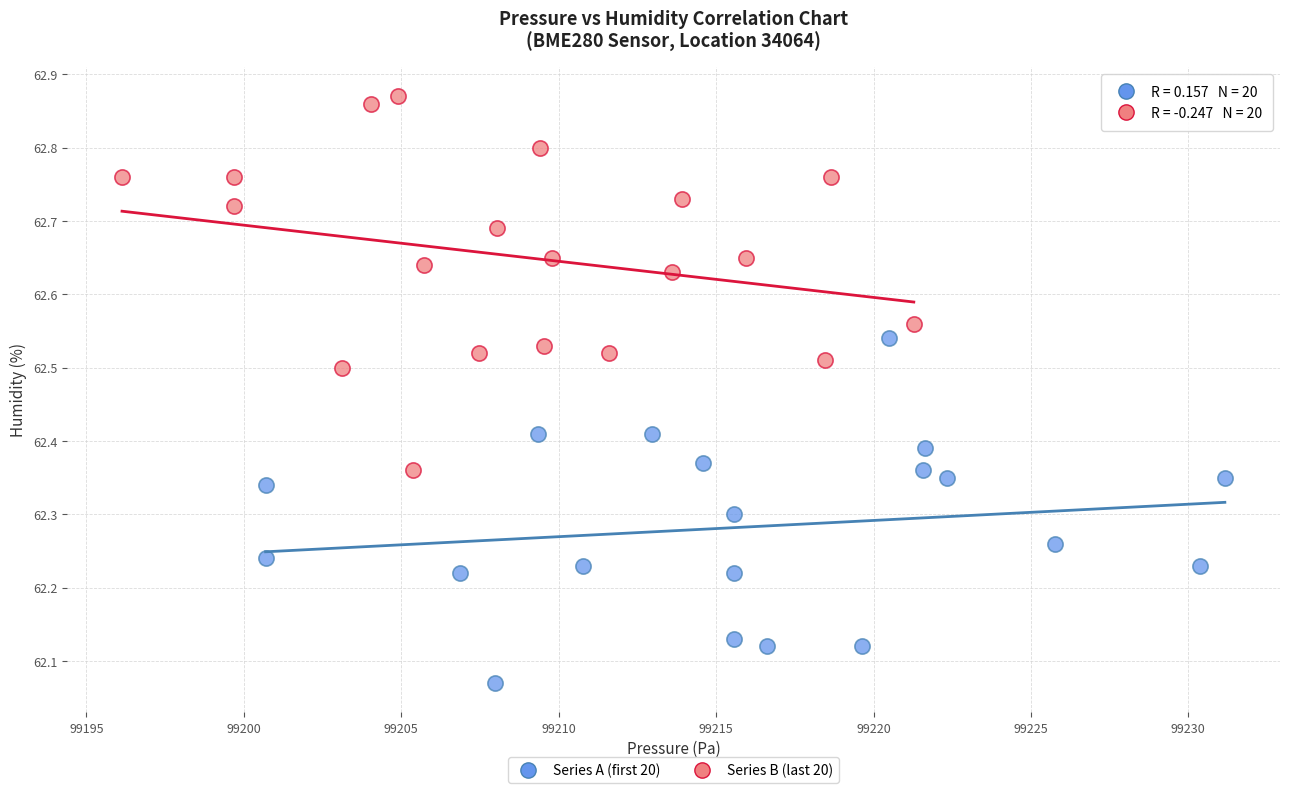

Which series has the widest spread of Y values?

Series B (last 20)